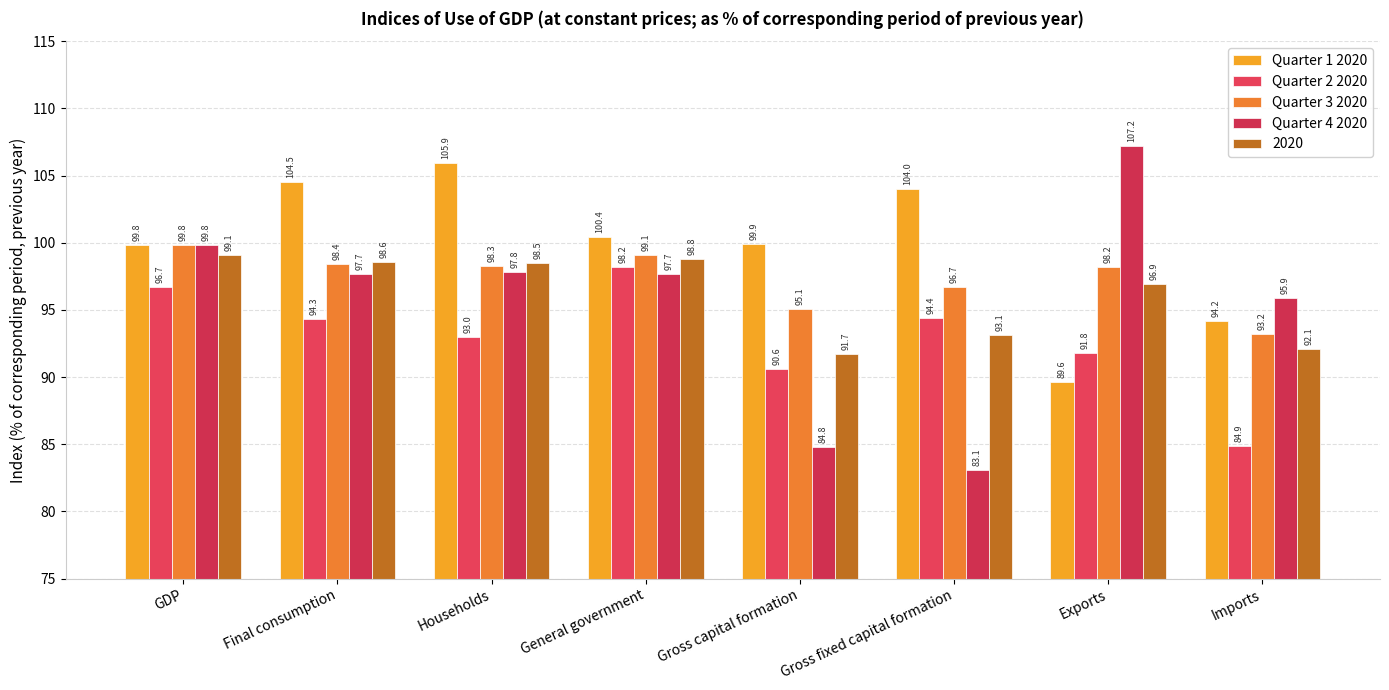

At which label is Quarter 3 2020 closest to 96?

Gross fixed capital formation